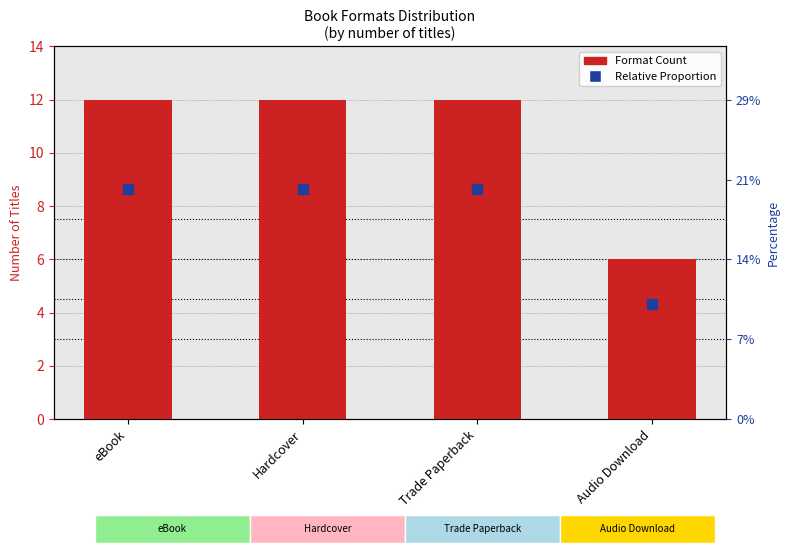

At which category is the sum across all series the highest?

eBook